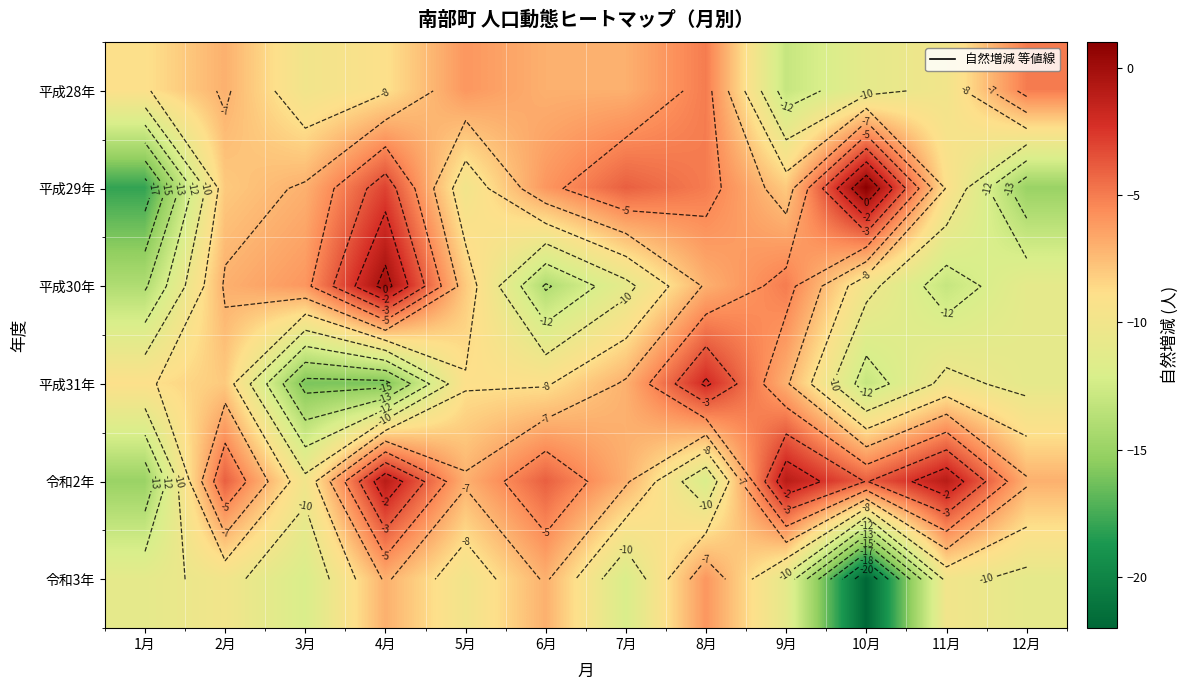

At which label is 平成28年 closest to -9?

1月